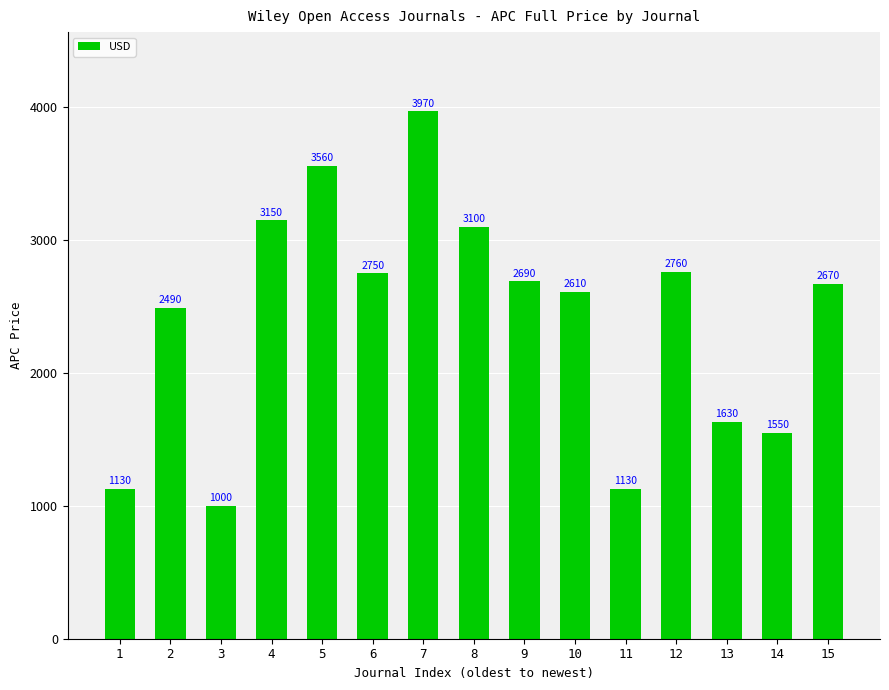

At which category does the chart reach its minimum across all series?

3